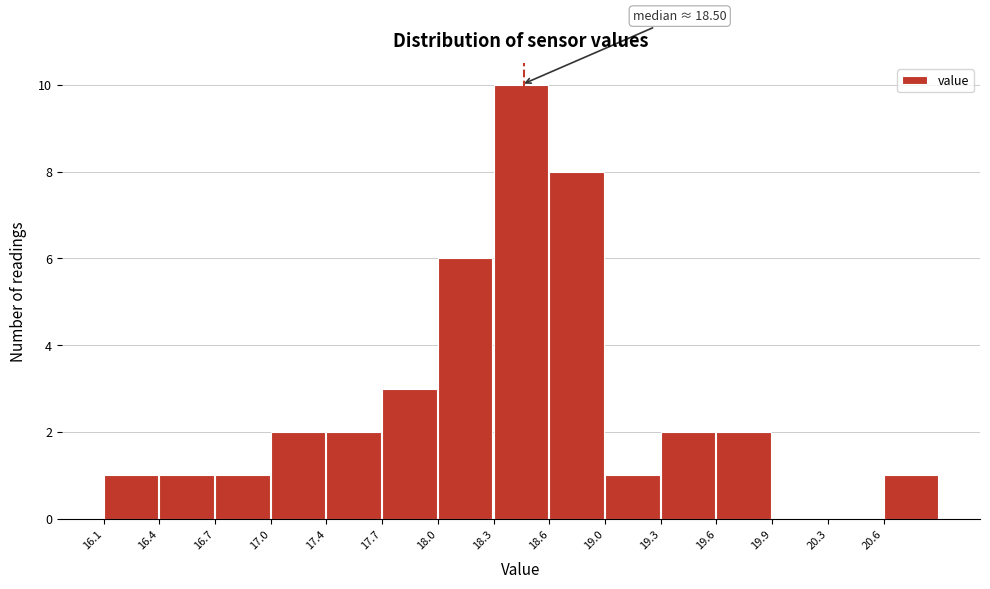

Which range on the x-axis has the tallest bar?

18.30 to 18.65